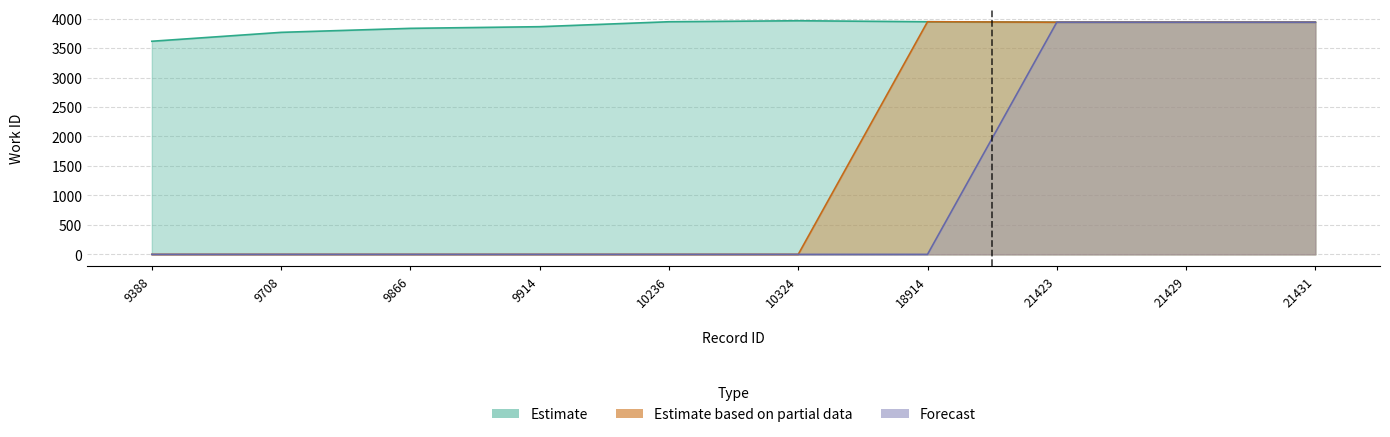

Is the value of Estimate based on partial data at 18914 greater than the value of Forecast at 9914?

Yes